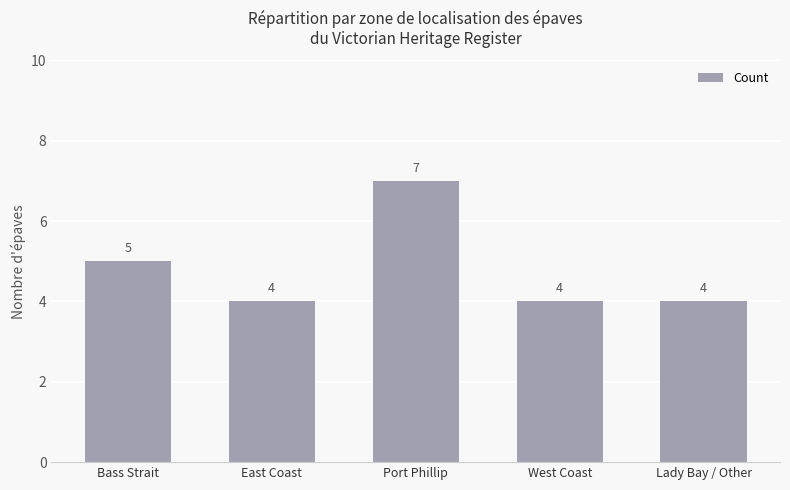

Reading right to left, list all the values displayed in this chart.

Lady Bay / Other=4	West Coast=4	Port Phillip=7	East Coast=4	Bass Strait=5